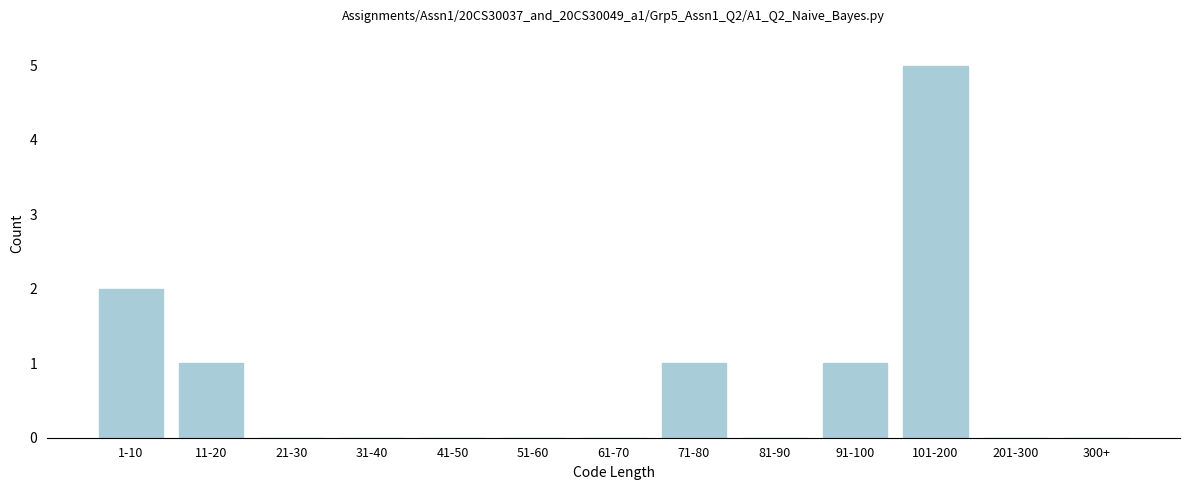

Reading left to right, extract all data points from this chart.

1-10=2	11-20=1	21-30=0	31-40=0	41-50=0	51-60=0	61-70=0	71-80=1	81-90=0	91-100=1	101-200=5	201-300=0	300+=0